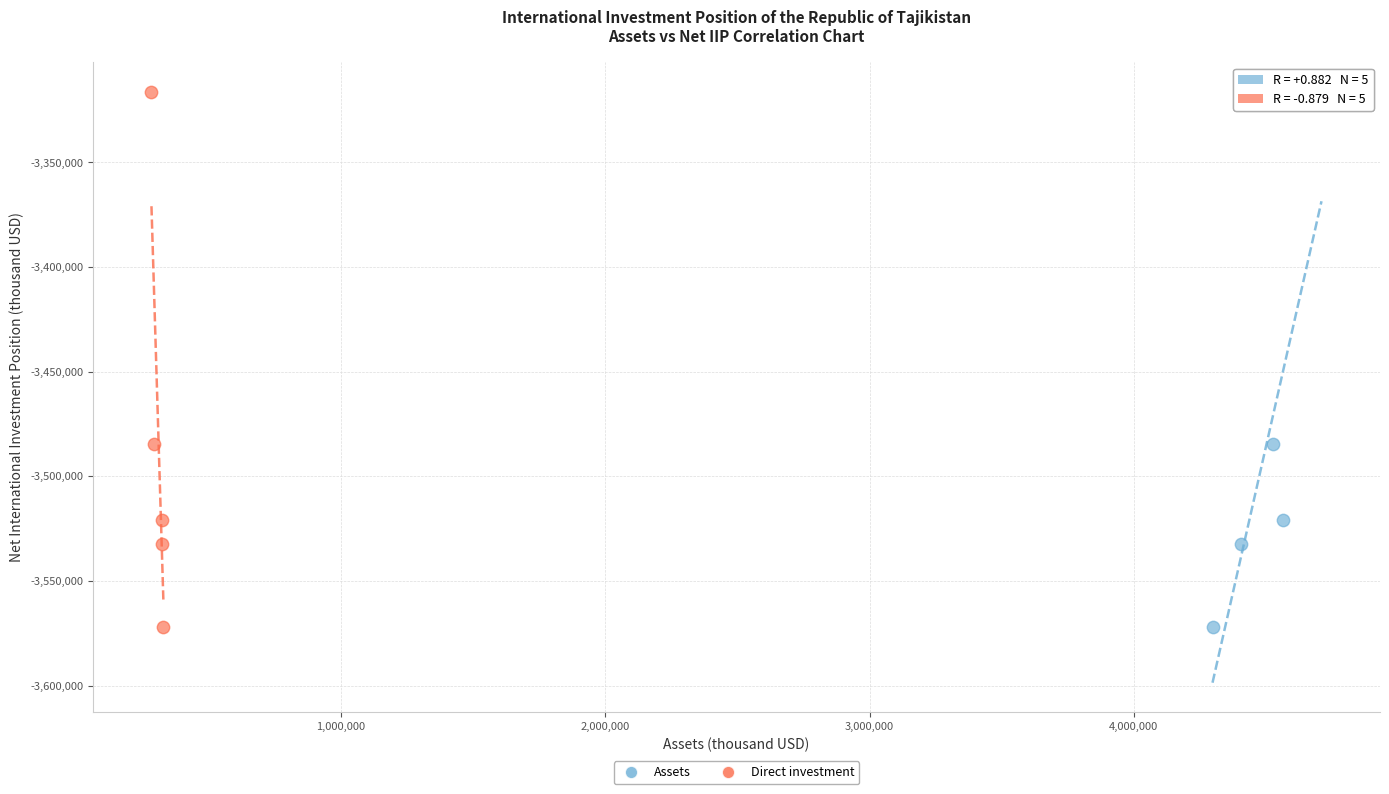

What are all the series names shown in the legend?

Assets, Direct investment